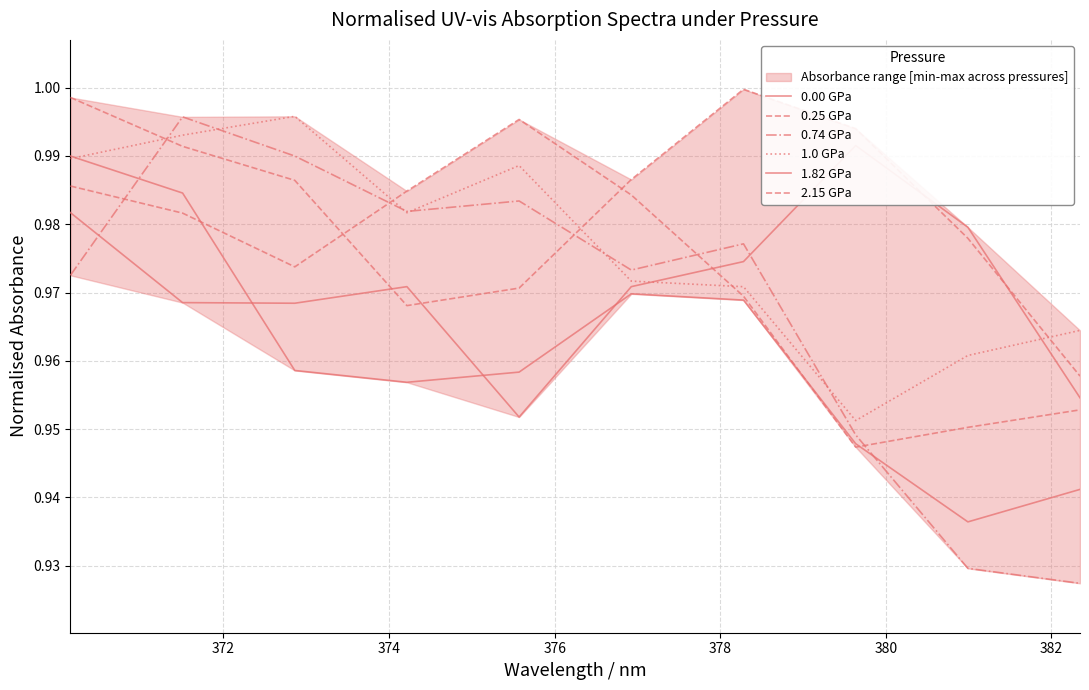

True or false: 2.15 GPa has a value of 0.3 at 380.

False